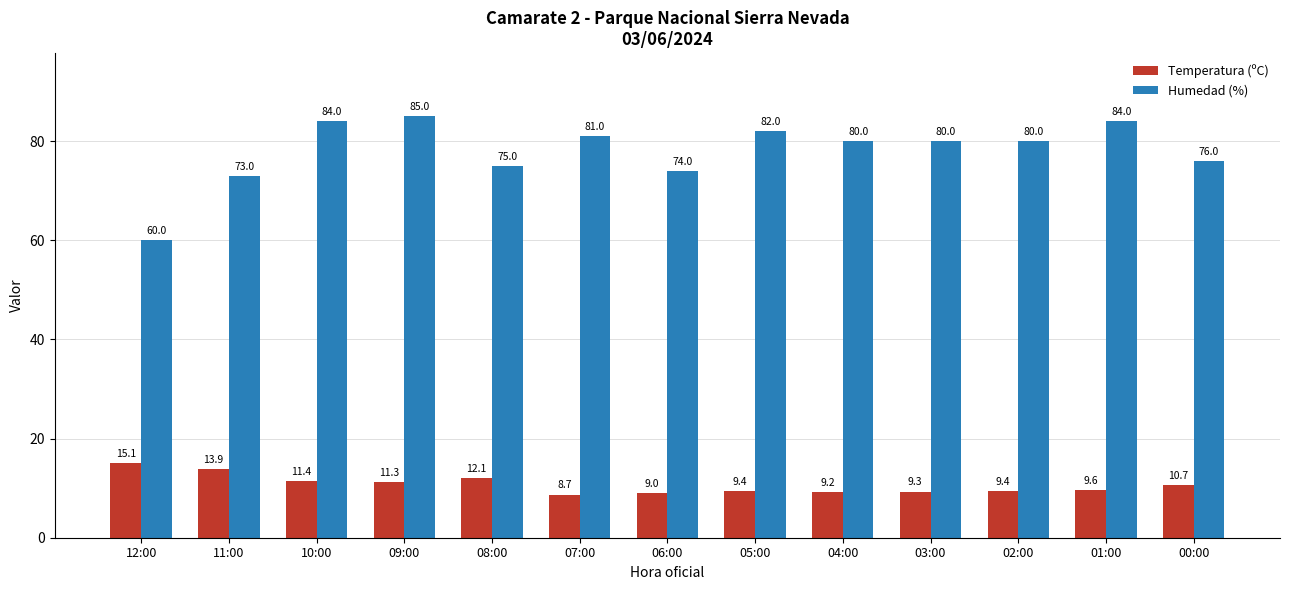

At how many categories does at least one series exceed 37?

13